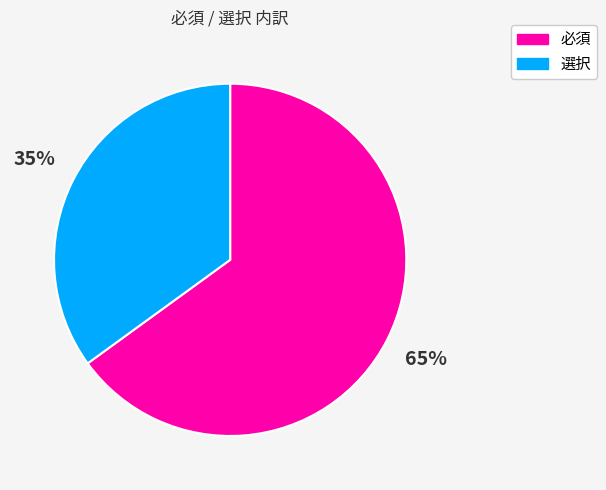

To the nearest percent, what is the difference between the largest and smallest slice percentages?

30%